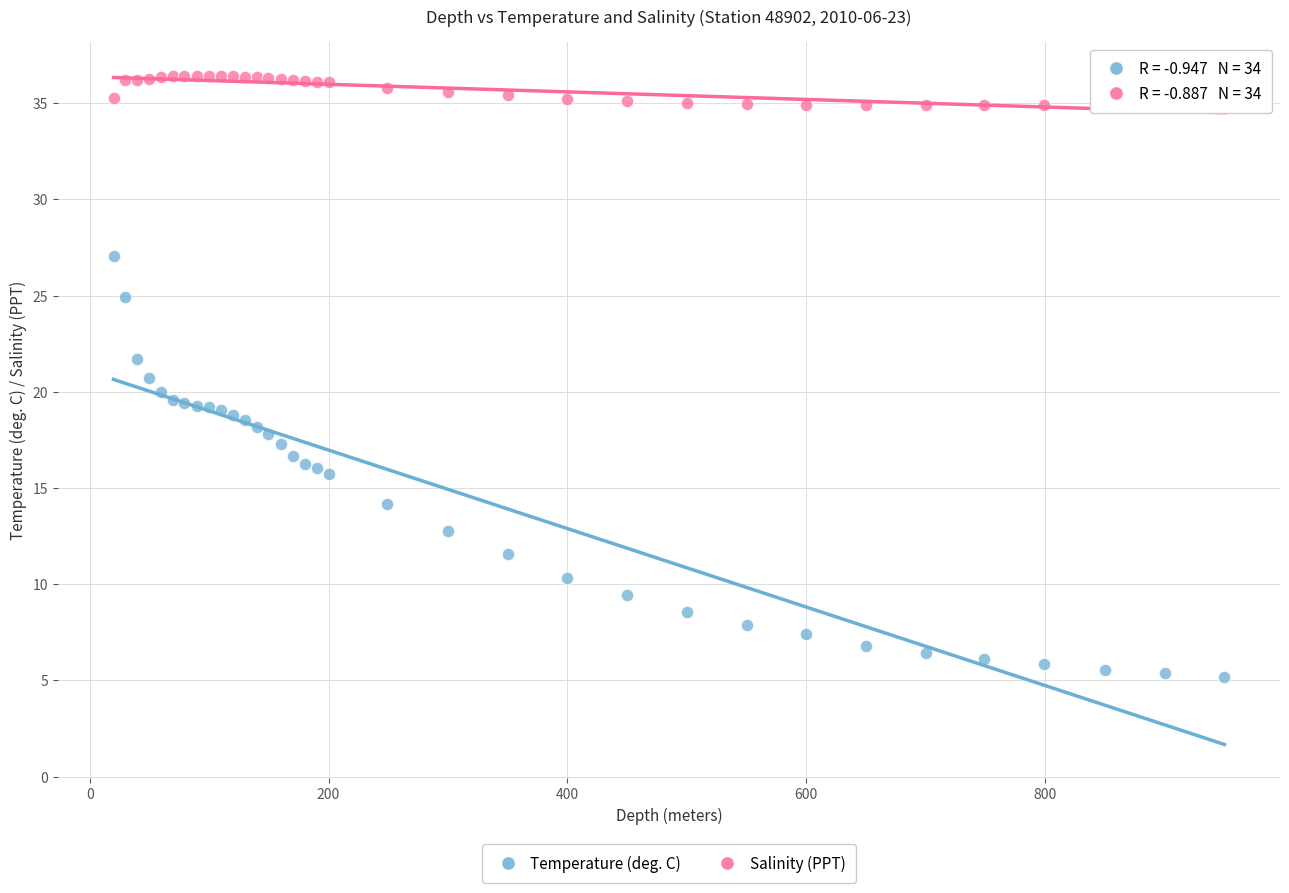

Which series reaches the minimum Y coordinate?

Temperature (deg. C)